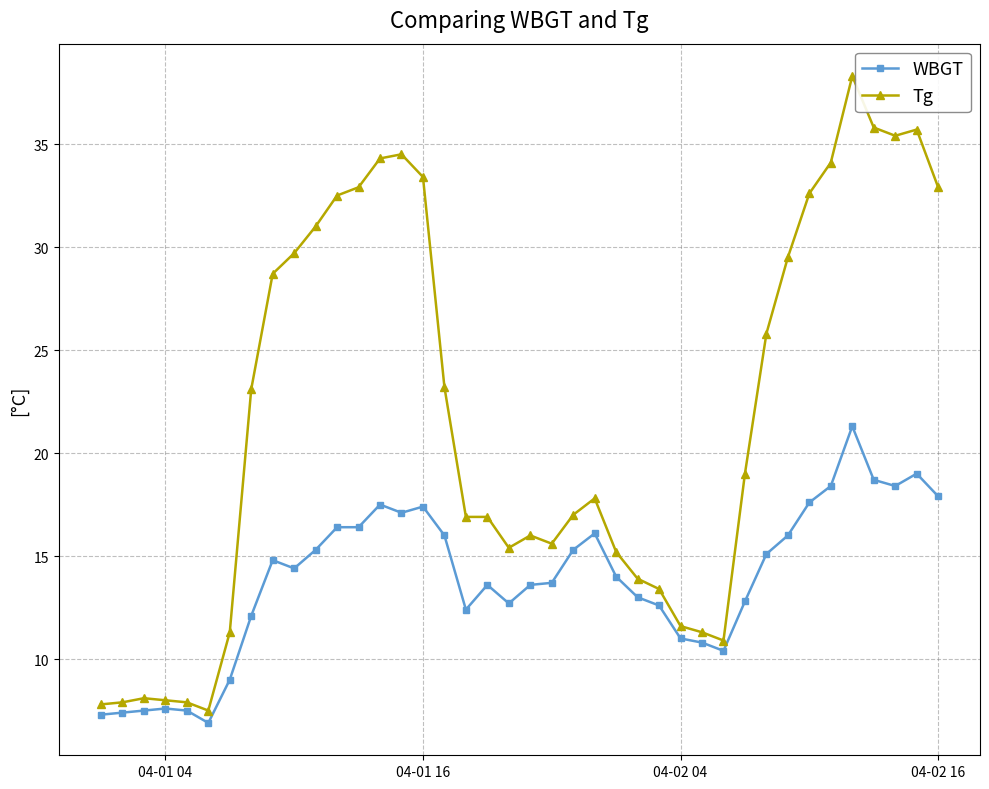

What is the value of the WBGT point at the 18th from the left?

12.4